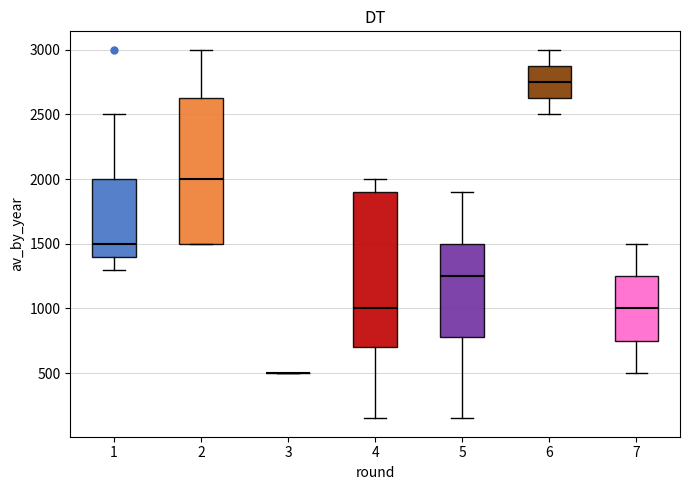

Reading left to right, read every box against the y-axis: the position of its median line, the range the box covers, and the ends of its whiskers. The values are not printed on the chart, so give them approximately, as read against the axis.

1: median 1500, box 1400 to 2000, whiskers 1300 to 2500
2: median 2000, box 1500 to 2650, whiskers 1500 to 3000
3: box collapsed to a line at 500, whiskers 500 to 500
4: median 1000, box 700 to 1900, whiskers 150 to 2000
5: median 1250, box 800 to 1500, whiskers 150 to 1900
6: median 2750, box 2650 to 2900, whiskers 2500 to 3000
7: median 1000, box 750 to 1250, whiskers 500 to 1500